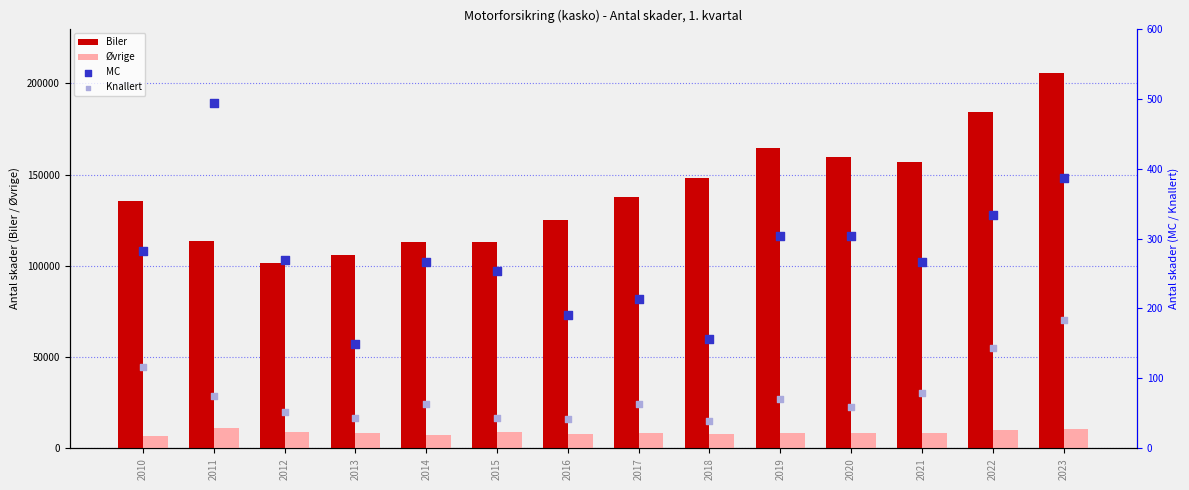

At how many categories does at least one series exceed 162271?

3